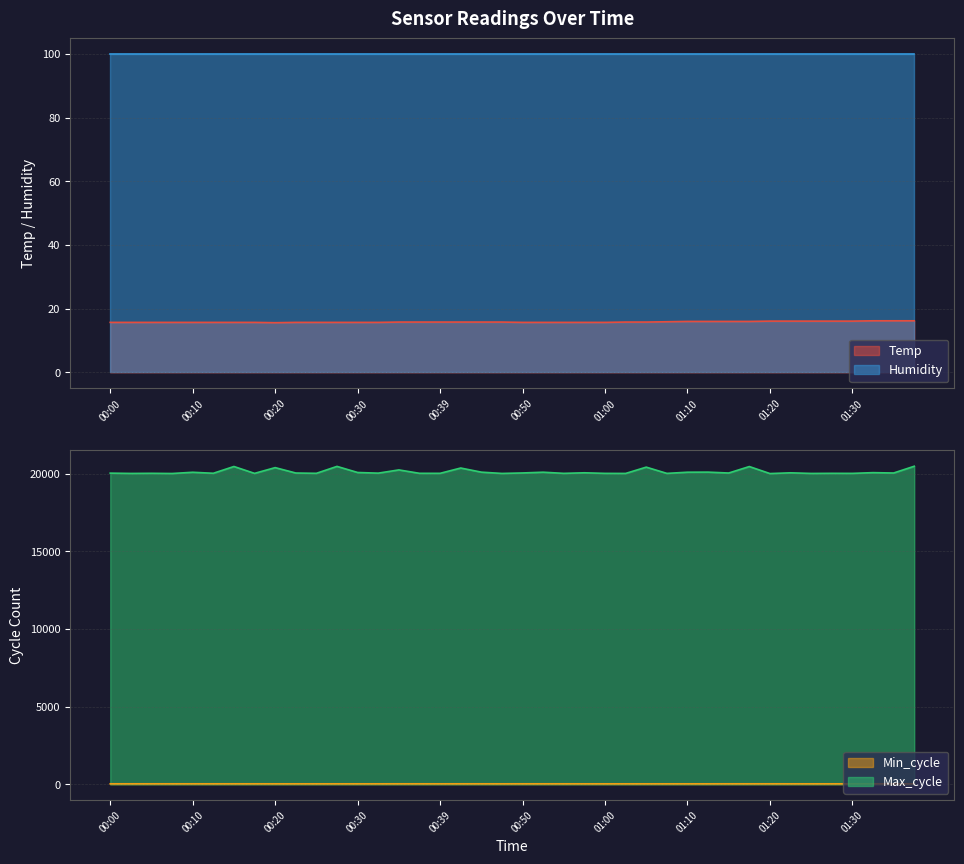

What is the difference between the maximum and minimum values in the Min_cycle series?

1